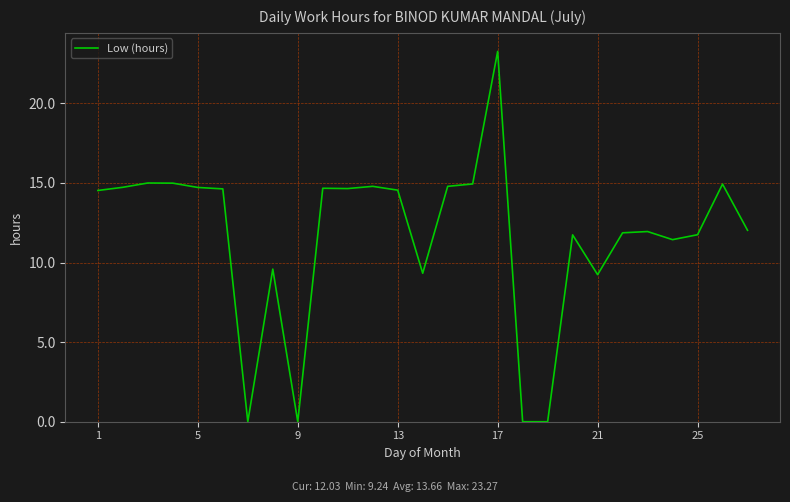

What is the difference between the maximum and minimum values?

23.3